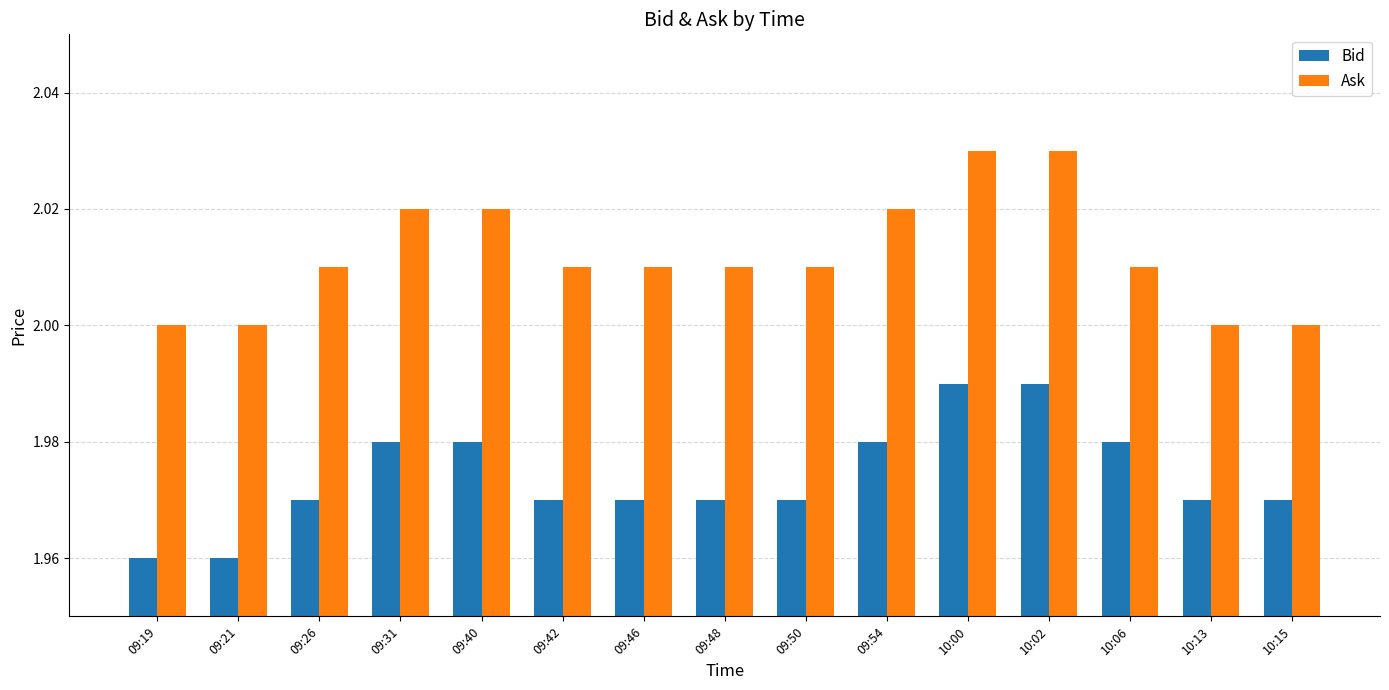

Is it true that Ask equals 1.1 at 09:48?

False